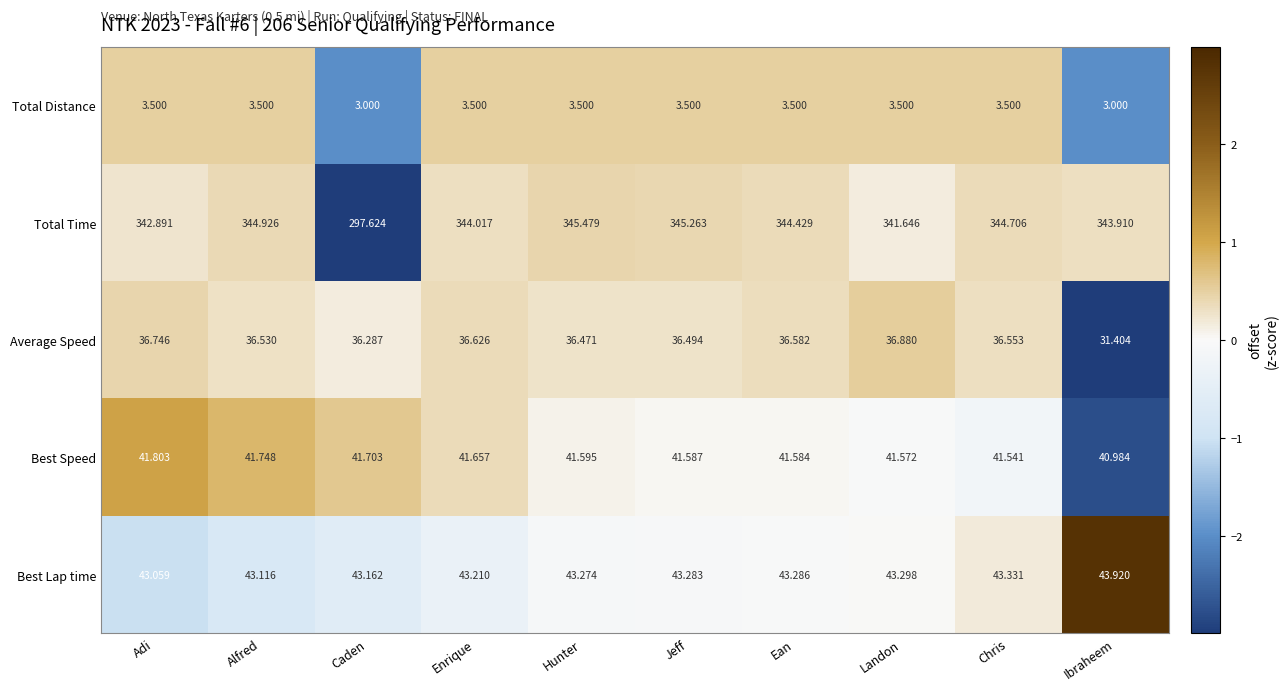

At which label does Average Speed reach its minimum?

Ibraheem